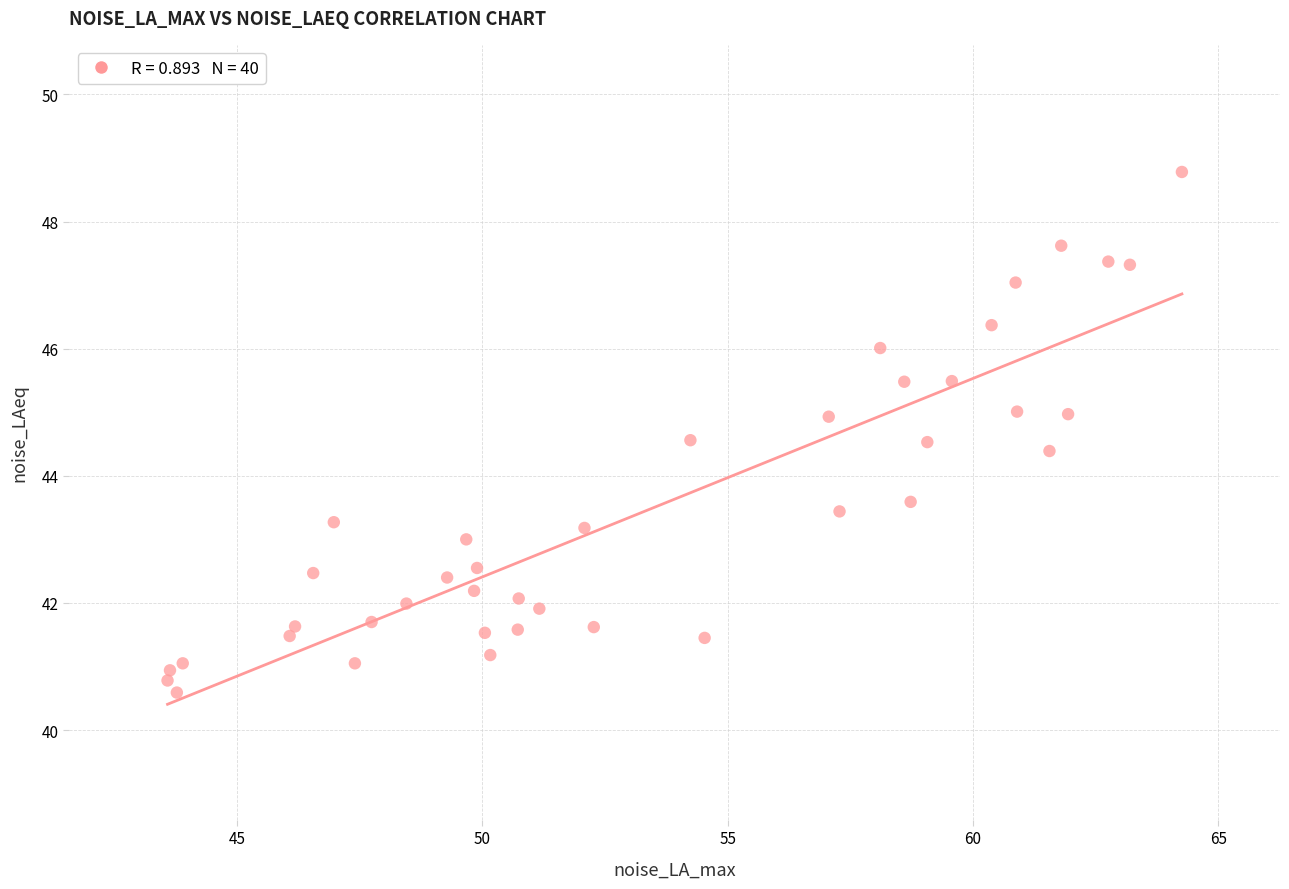

What is the range of Y values (max minus min)?

8.2